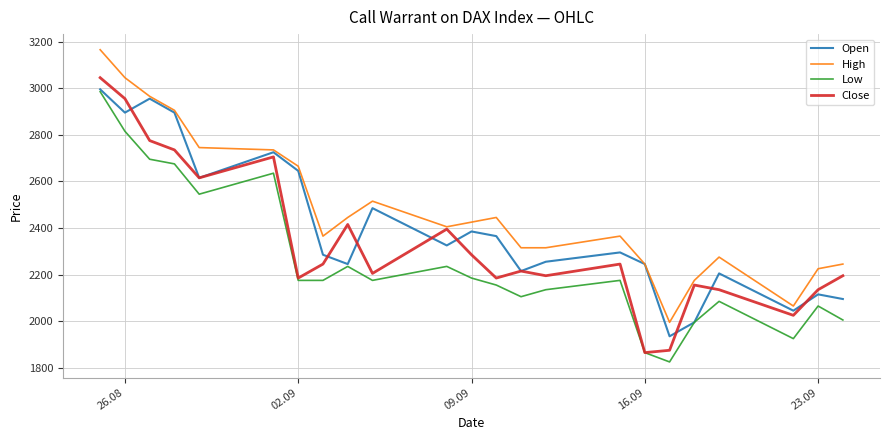

Is this an area chart (filled region under the line)?

No